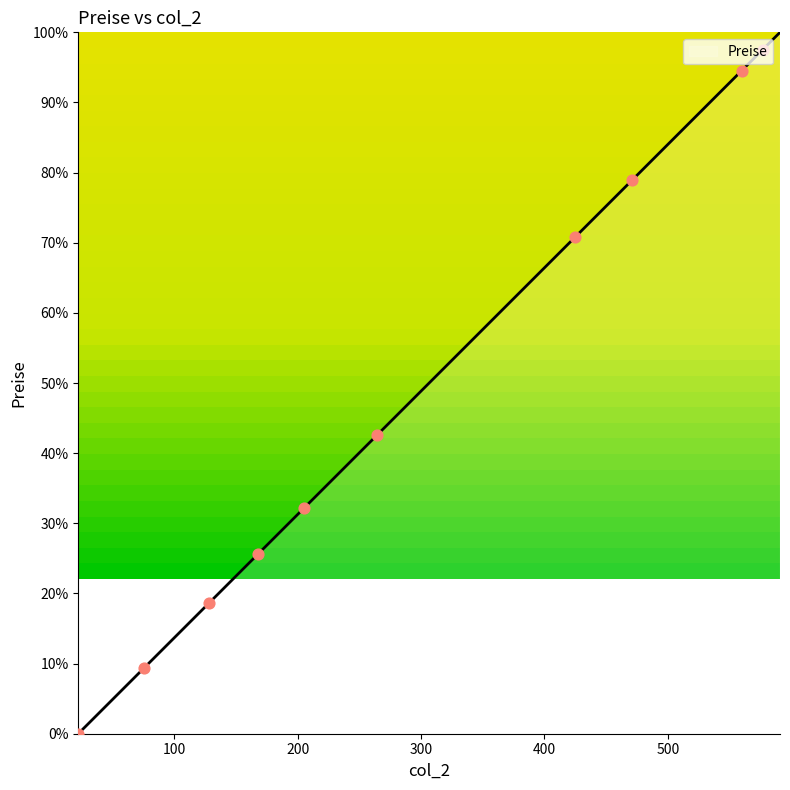

What is the maximum value shown in the chart?

100.0